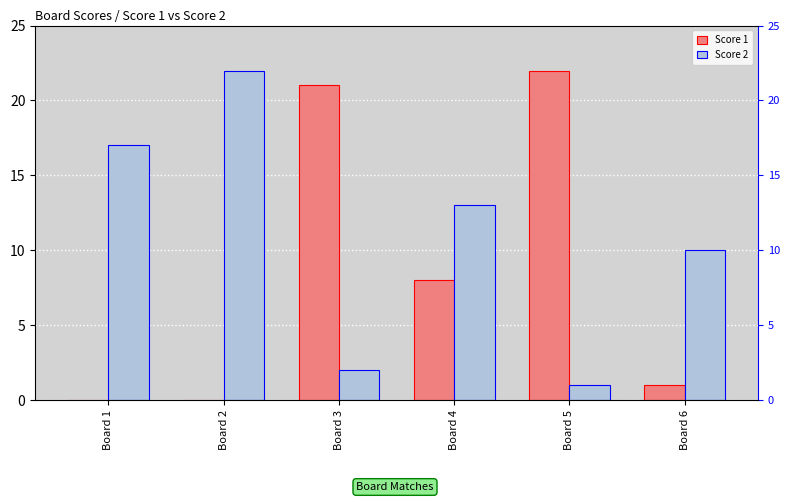

How many distinct data groups are displayed?

2